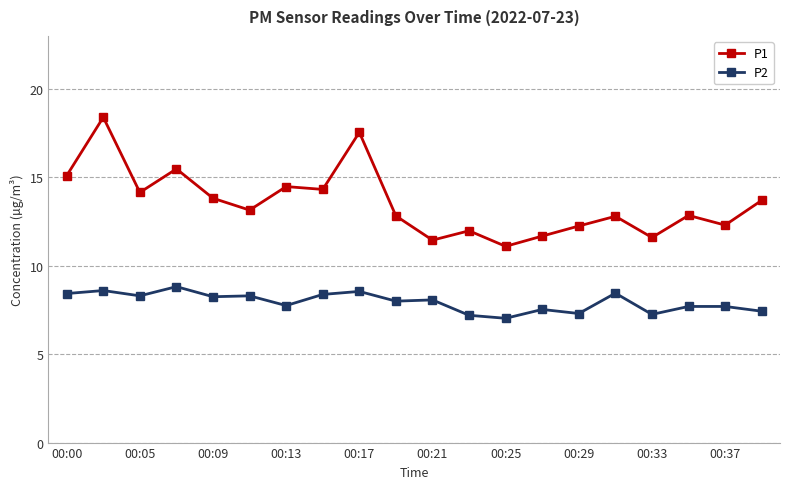

What is the maximum value shown in the chart?

18.4